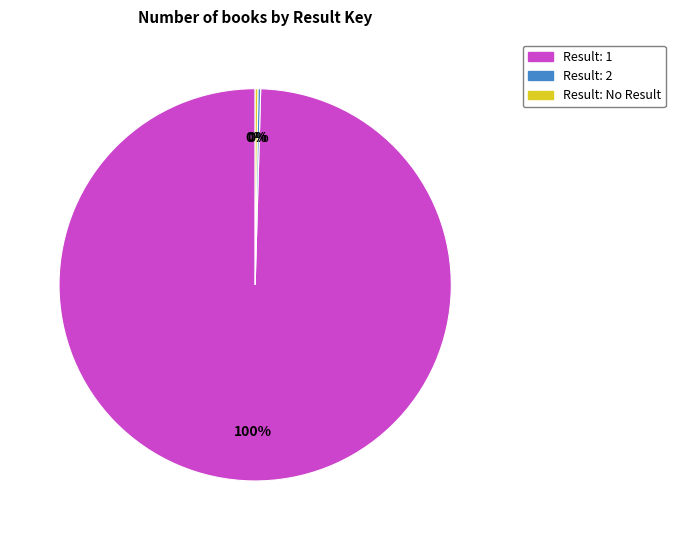

Is there any slice that represents more than half of the pie?

Yes